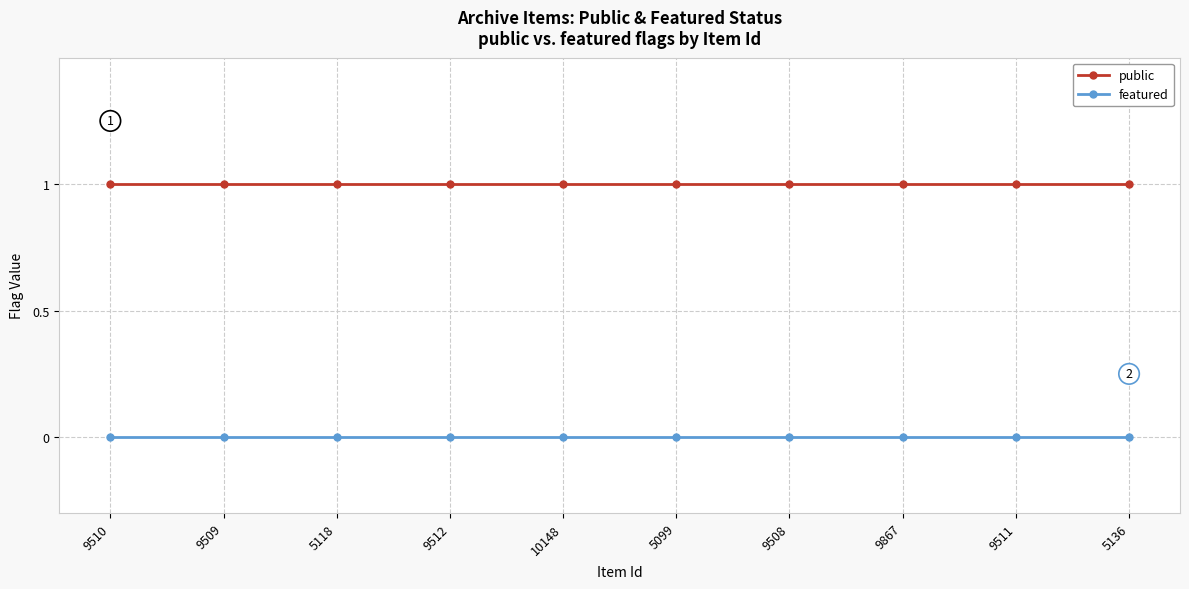

Is the value of public at 5136 greater than the value of featured at 9867?

Yes